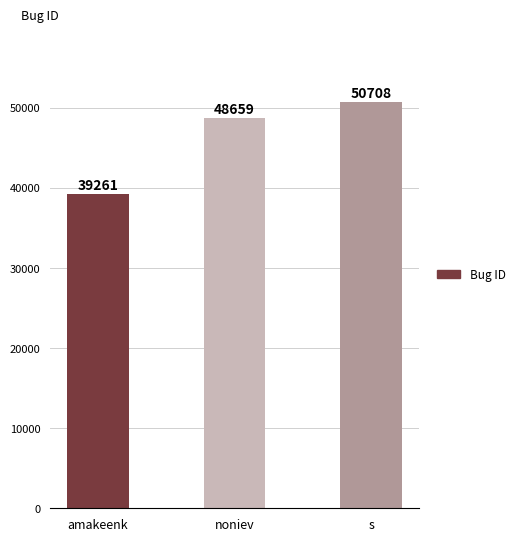

Is it true that the value at noniev is 24899?

False